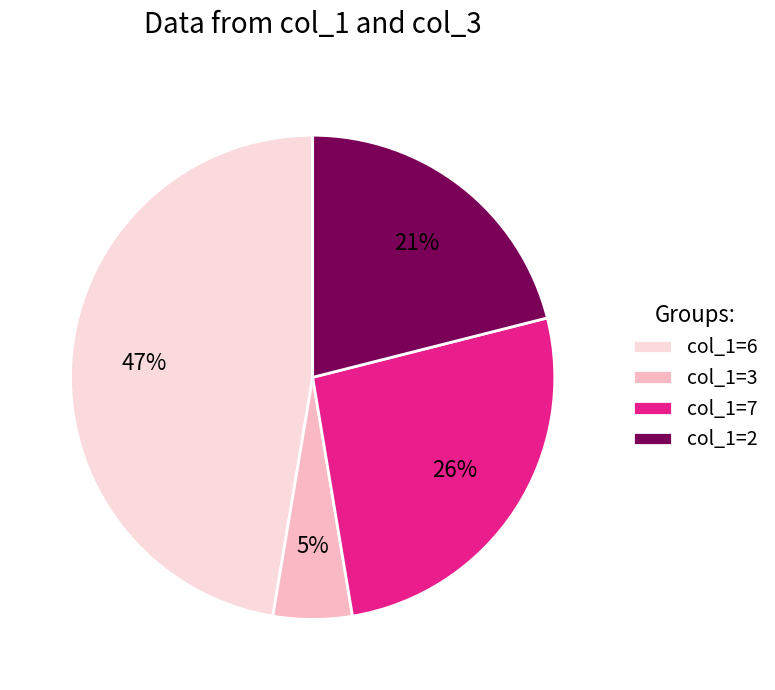

Rank the categories by value from highest to lowest.

col_1=6, col_1=7, col_1=2, col_1=3